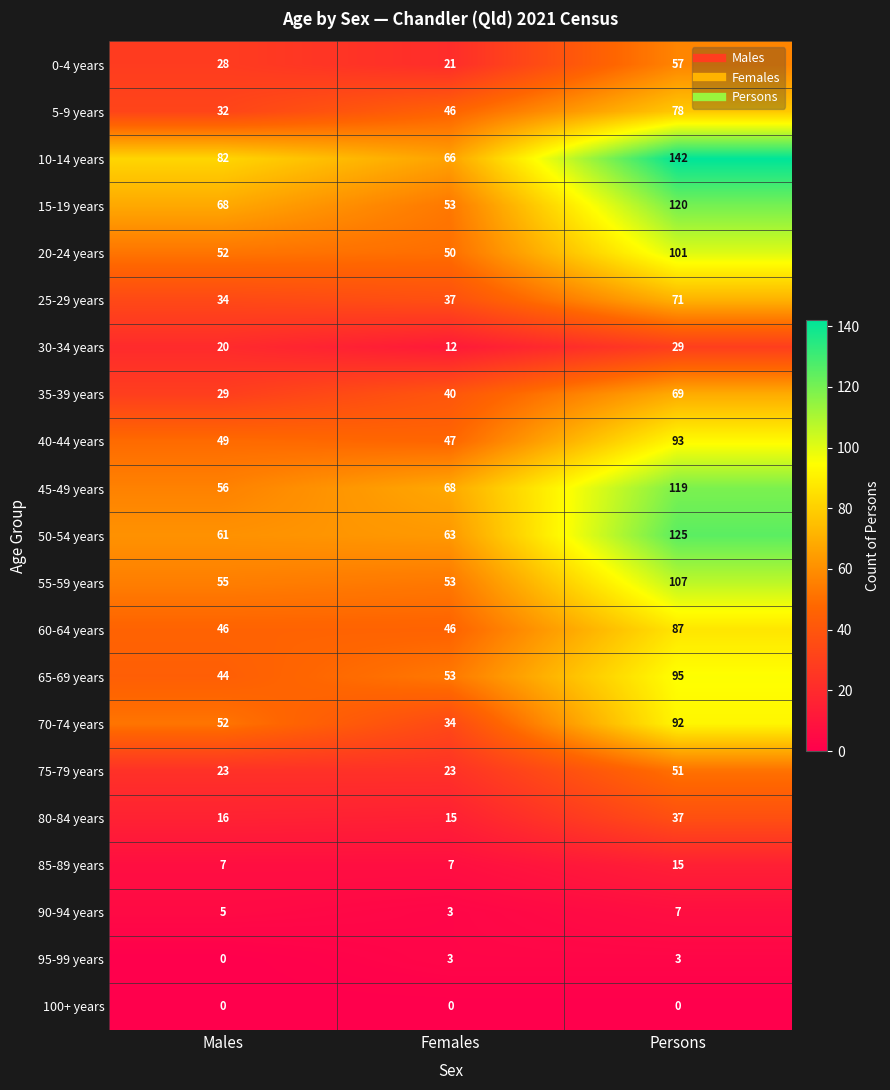

Is it true that 90-94 years equals 7 at Persons?

True